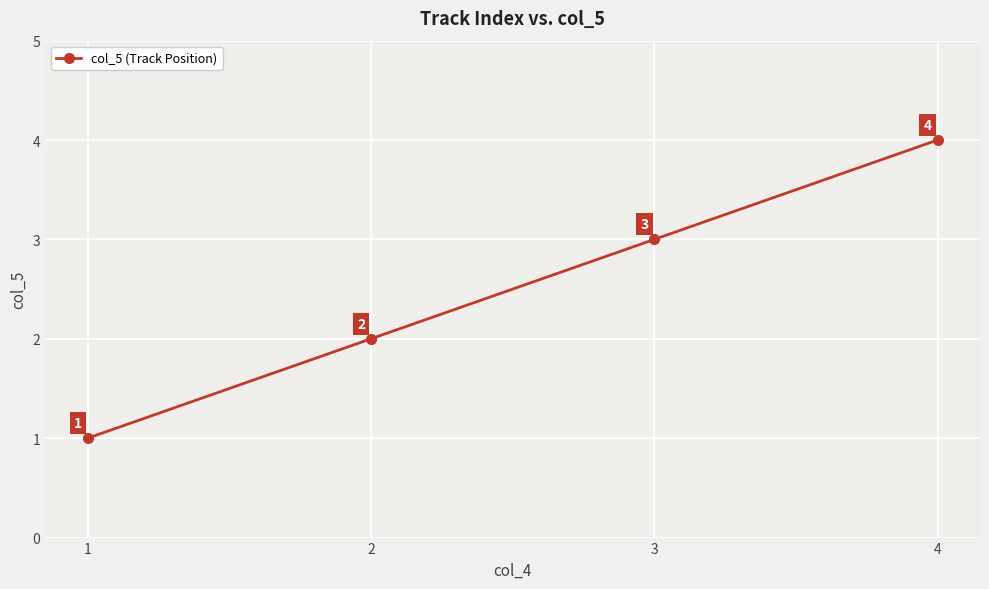

Between 2 and 1, which is larger?

2